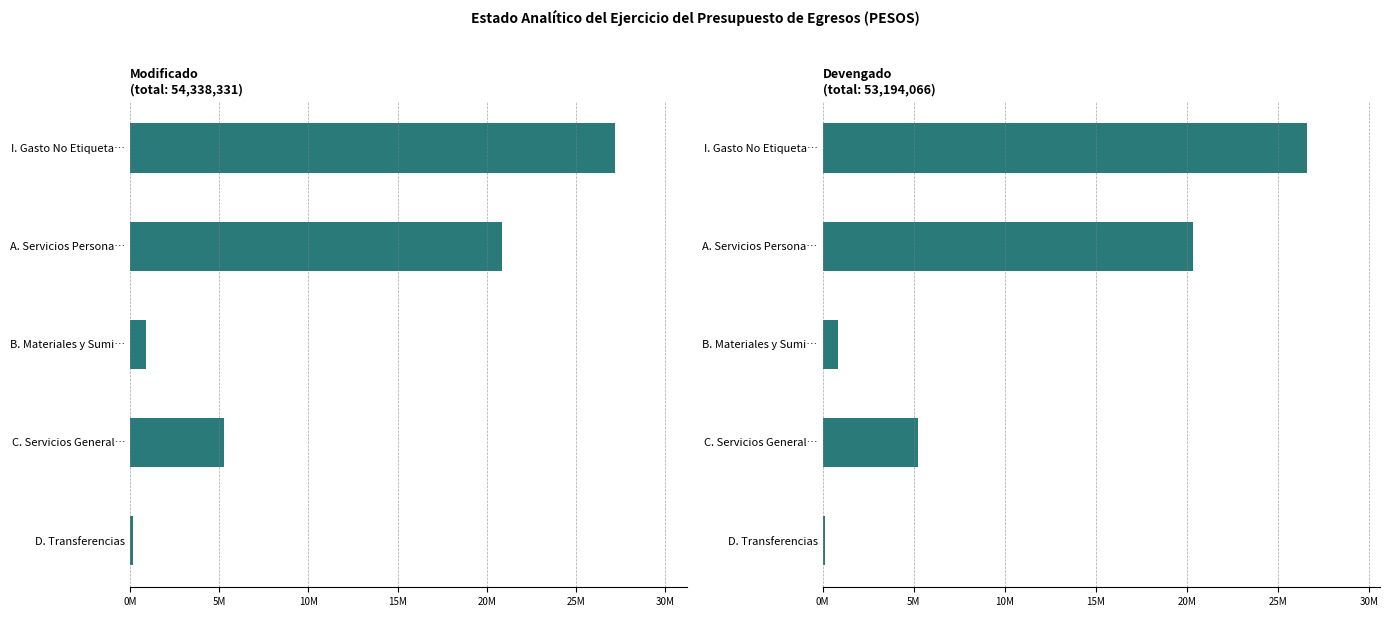

How many groups of bars are there?

5